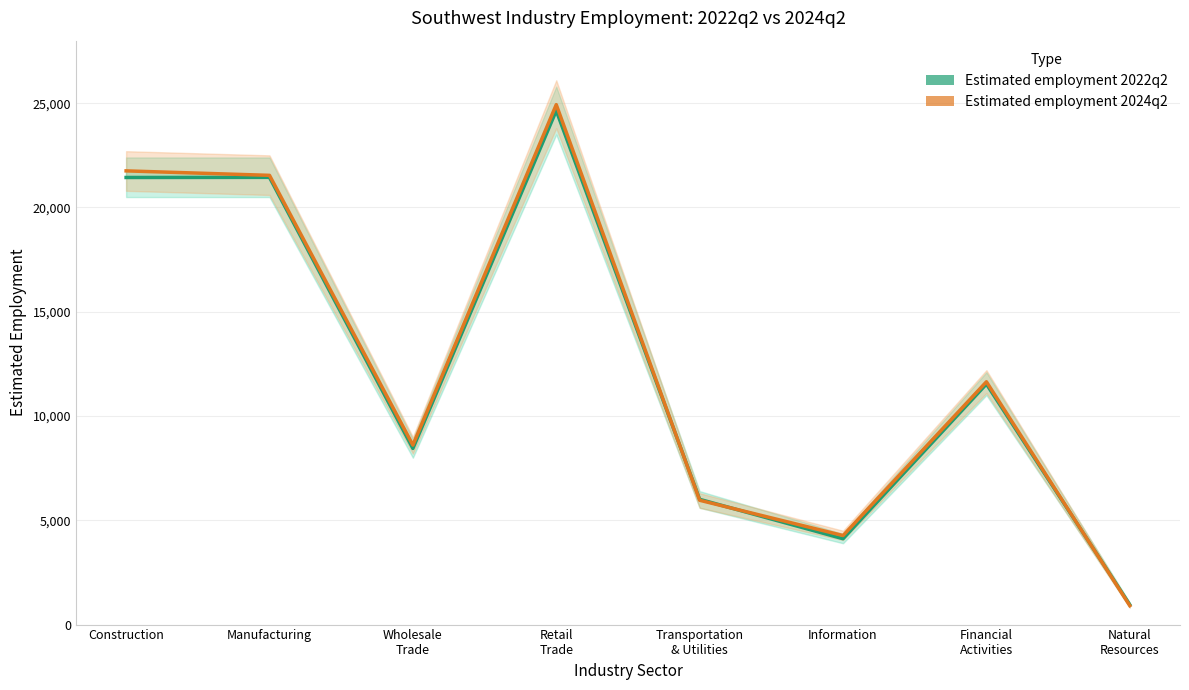

What is the label of the 3rd point from the left?

Wholesale
Trade